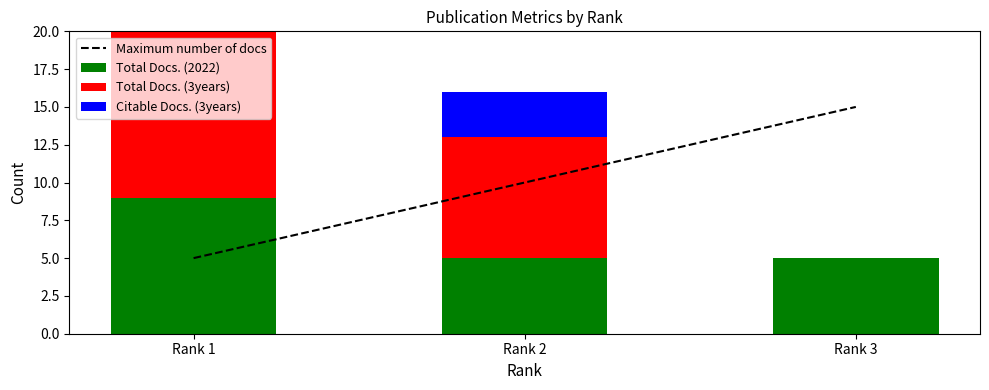

Where is Total Docs. (3years) nearest to the value 6?

Rank 2